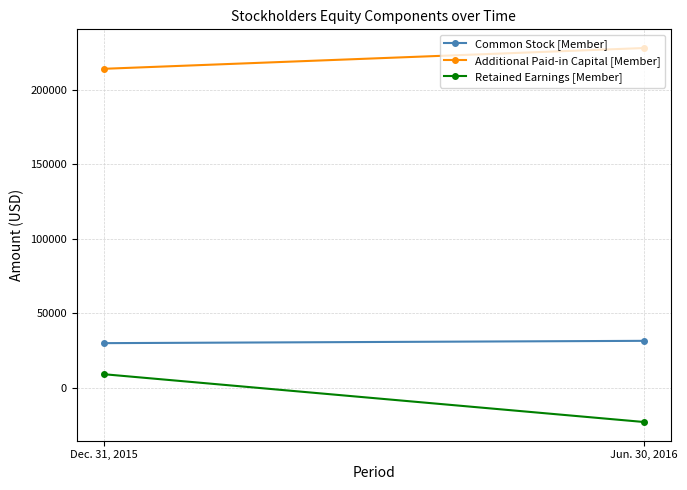

The Additional Paid-in Capital [Member] series shows 342960 at Dec. 31, 2015. True or false?

False